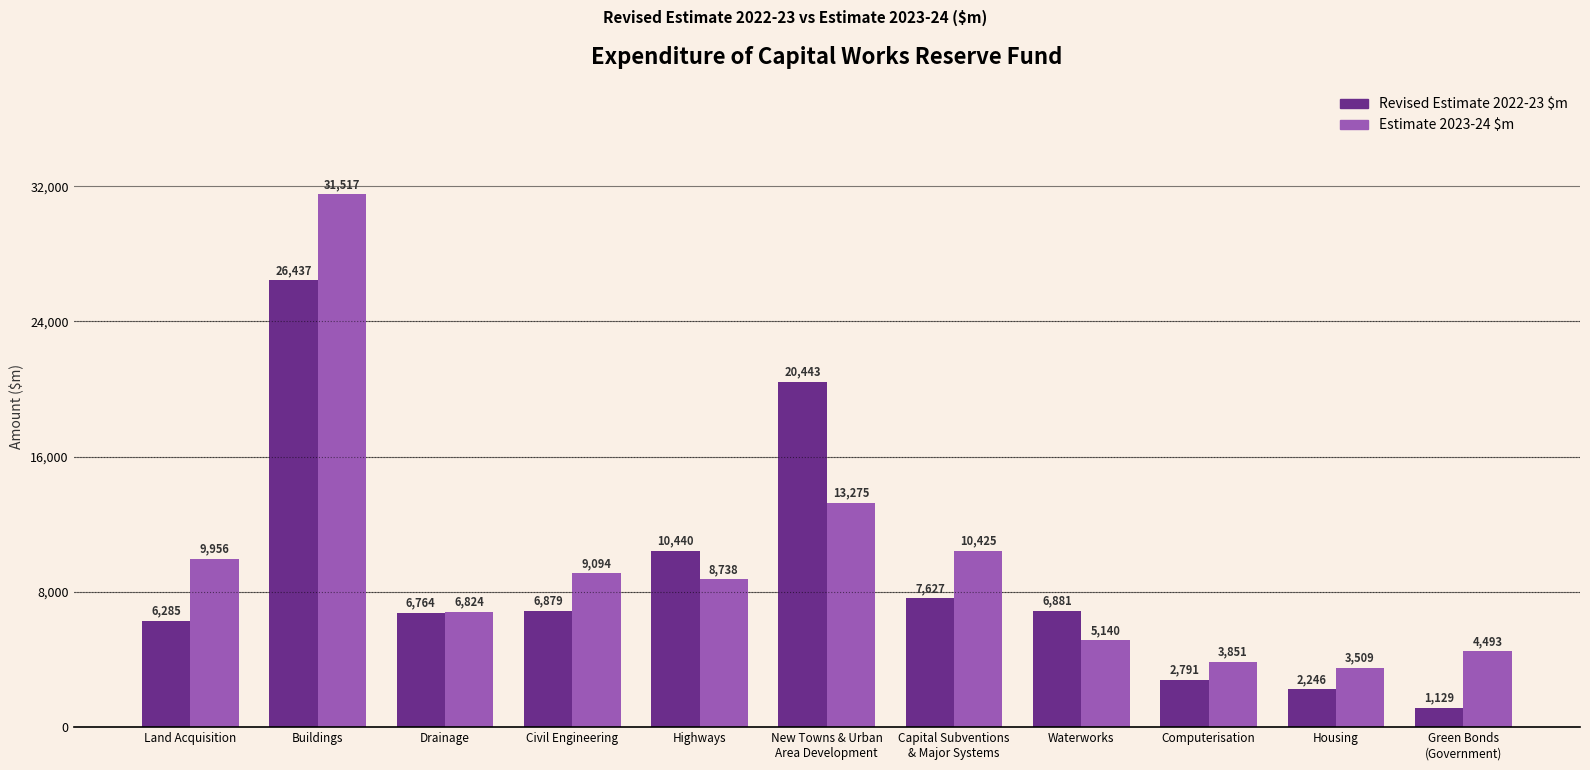

What is the difference between the second highest and second lowest values in the Estimate 2023-24 $m series?

9424